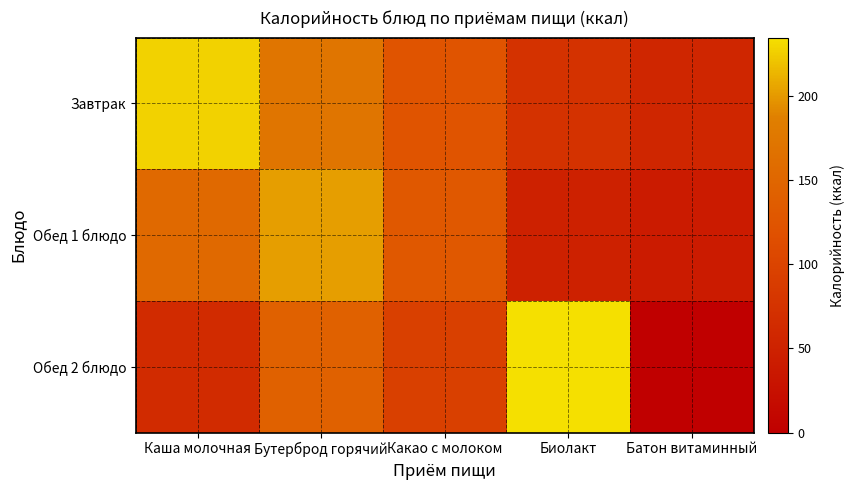

What is the difference between the highest and lowest values at Какао с молоком?

36